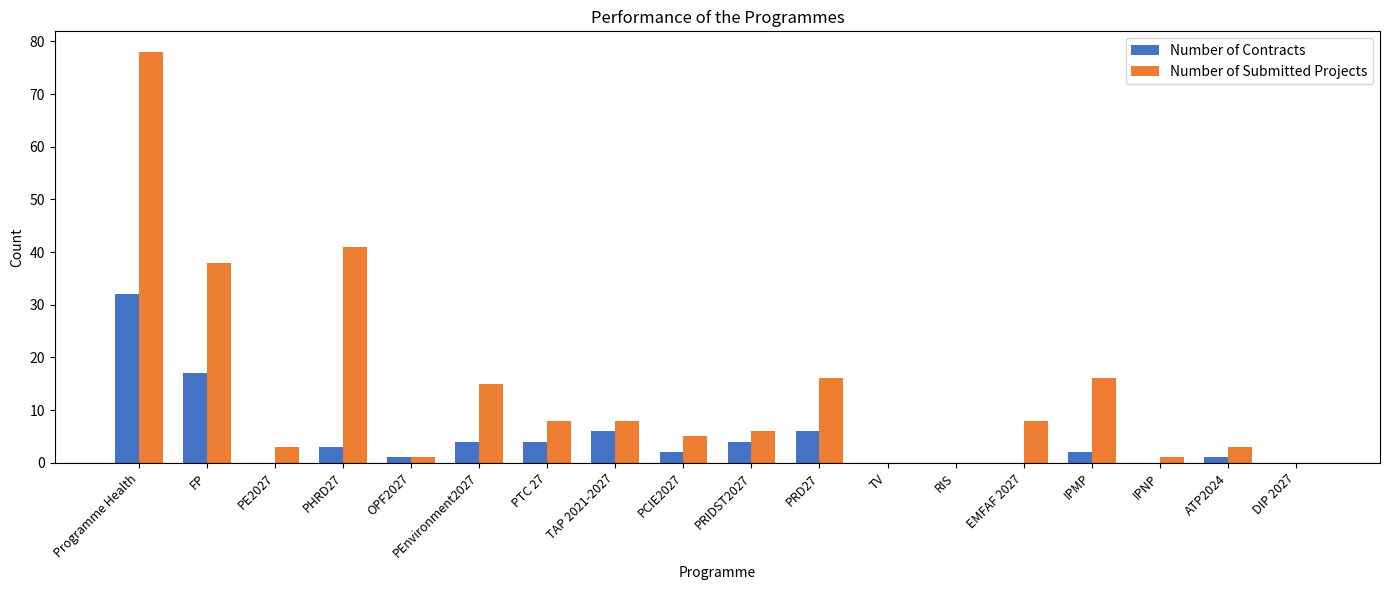

Reading left to right, transcribe all the data shown in this chart.

Number of Contracts: 32	17	0	3	1	4	4	6	2	4	6	0	0	0	2	0	1	0
Number of Submitted Projects: 78	38	3	41	1	15	8	8	5	6	16	0	0	8	16	1	3	0